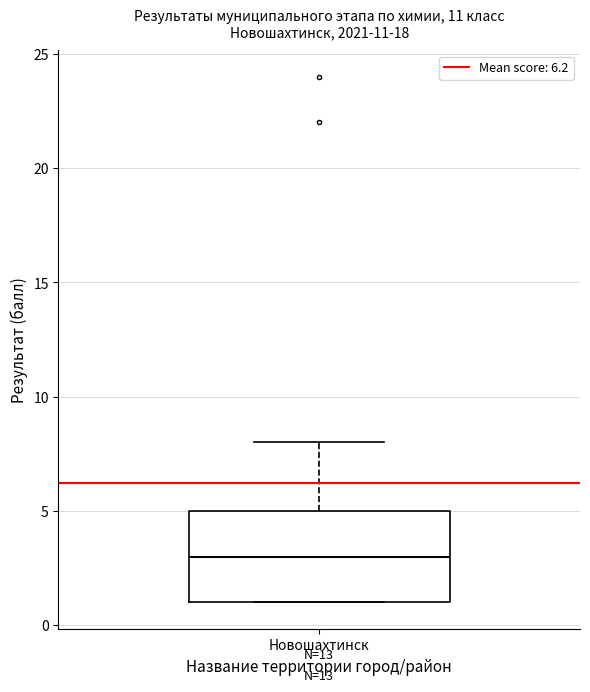

Where is the lower edge of the box for Новошахтинск on the y-axis? The values are not printed on the chart, so give them approximately, as read against the axis.

1